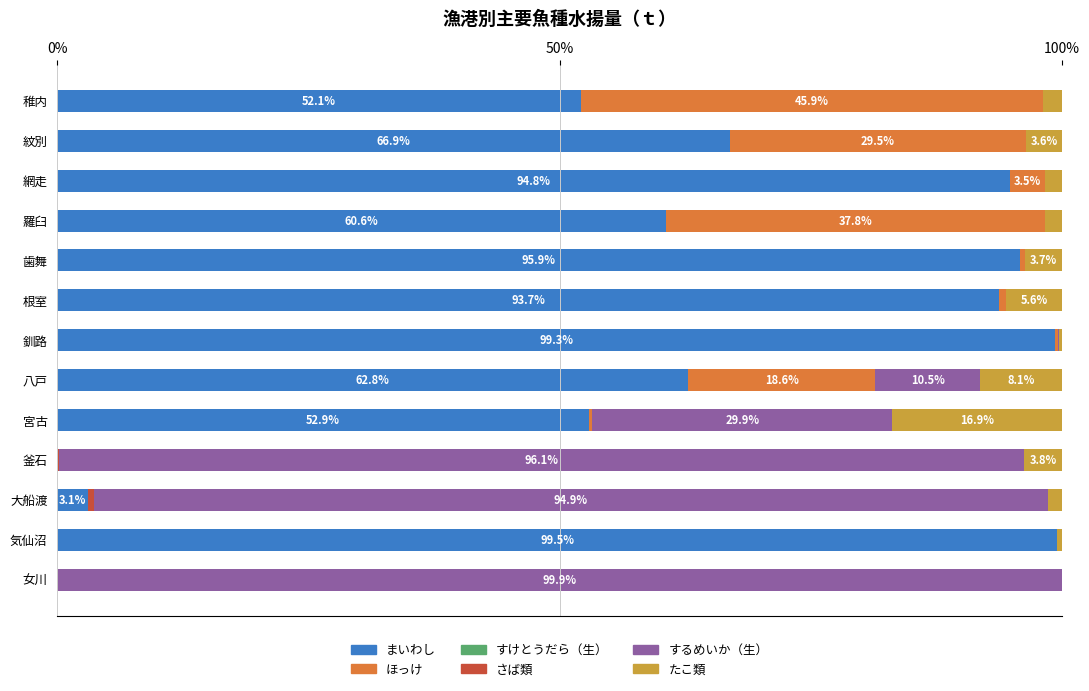

Is it true that まいわし equals 93.7 at 根室?

True